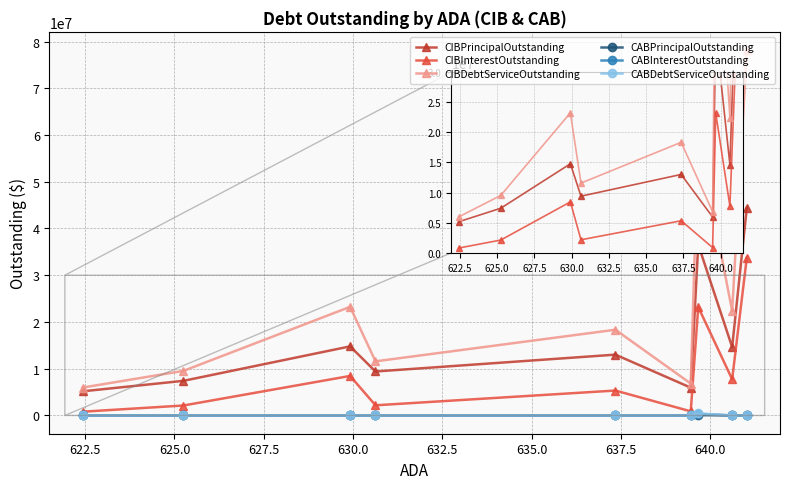

True or false: CABPrincipalOutstanding and CIBPrincipalOutstanding intersect in this chart.

False